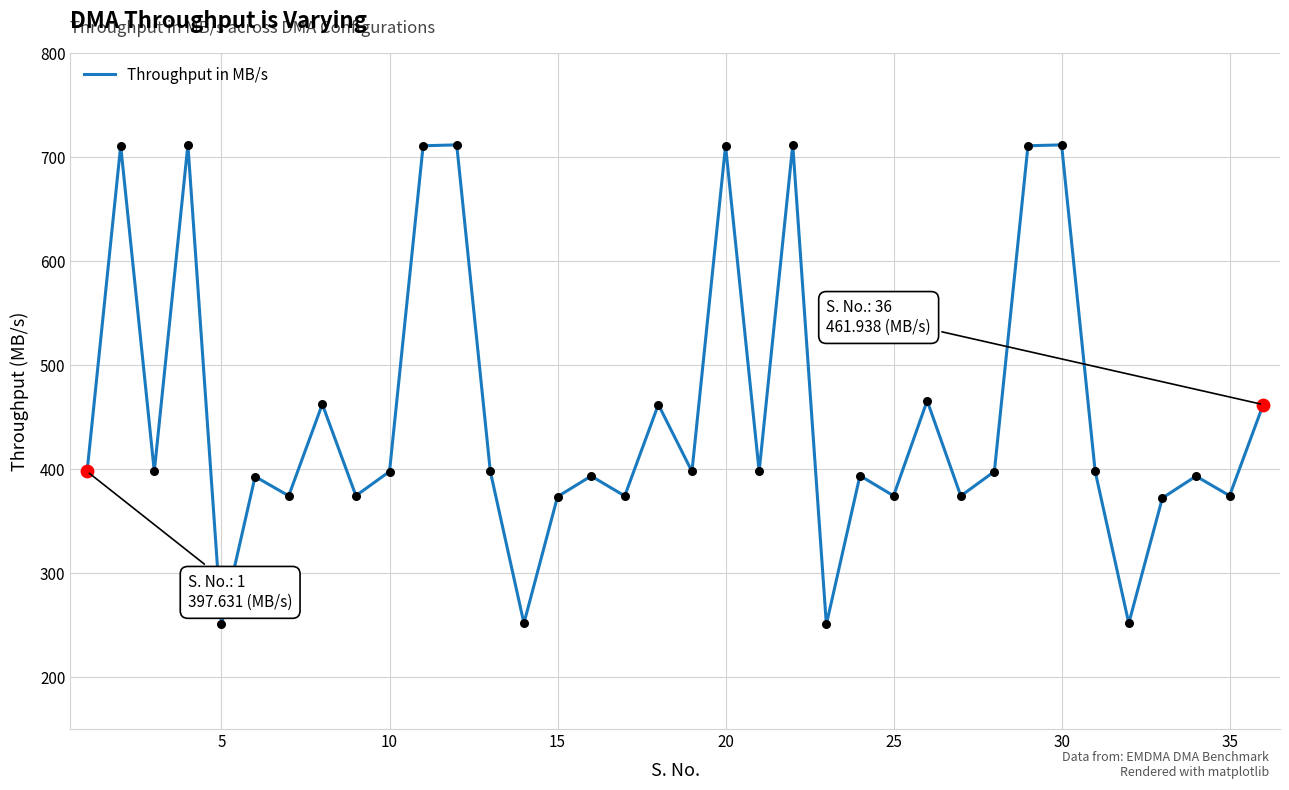

What is the difference between the maximum and minimum values?

461.2